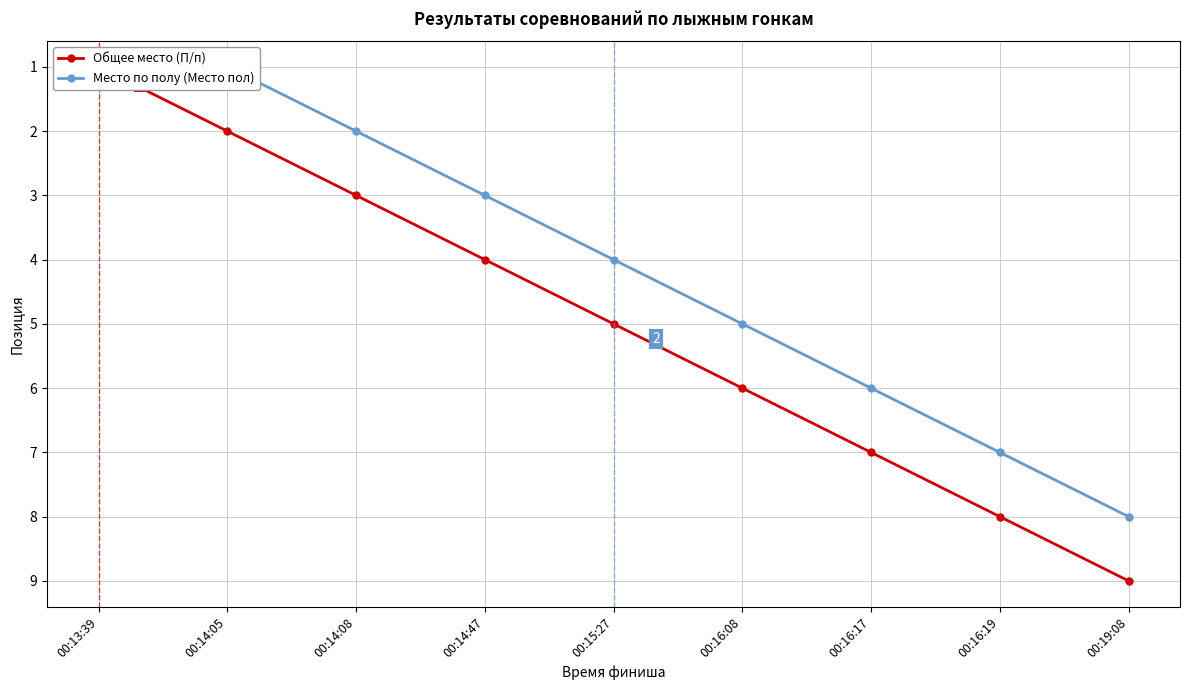

What is the sum of the Общее место (П/п) values at 00:14:08 and 00:16:08?

9